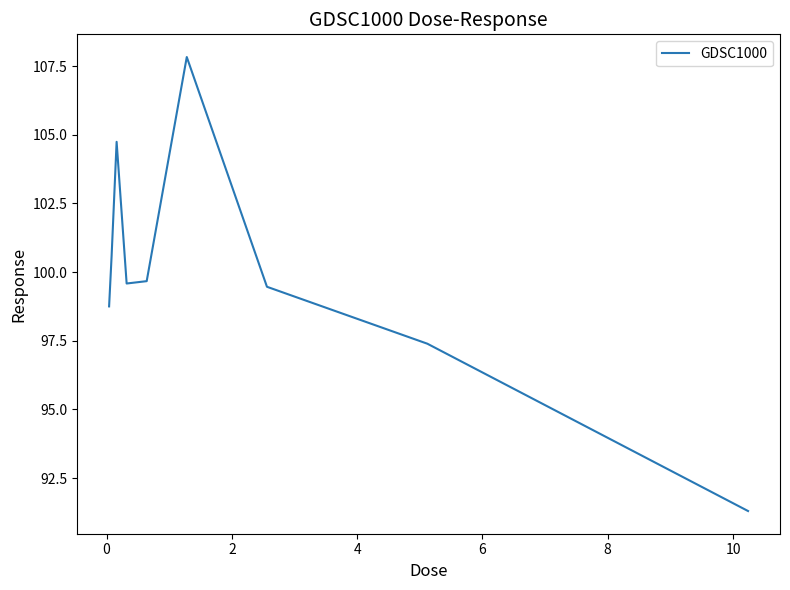

How many lines are shown in the chart?

1